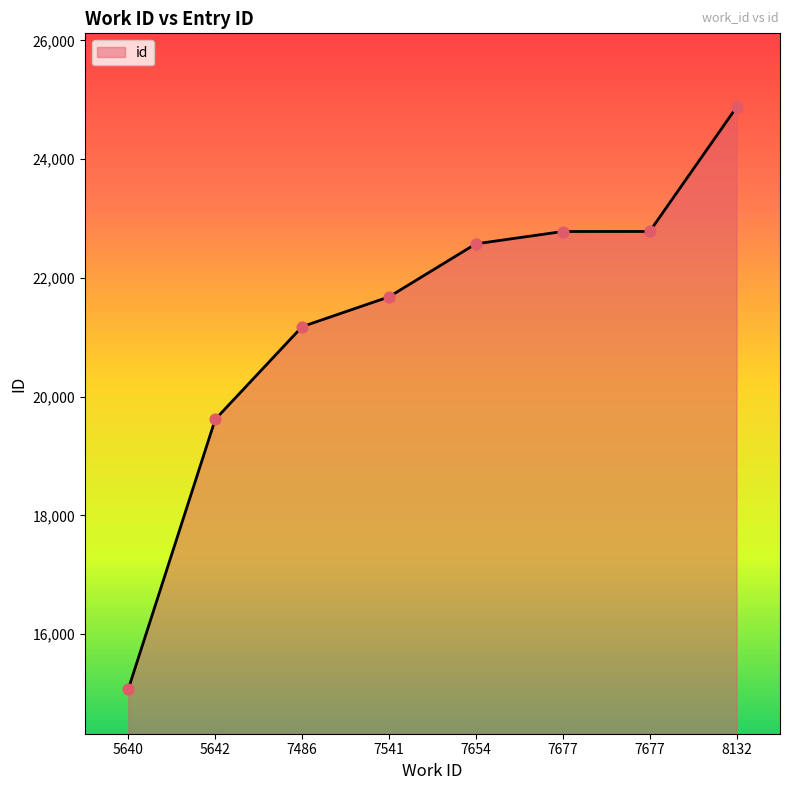

What is the change in value from 7654 to 7677?

+207